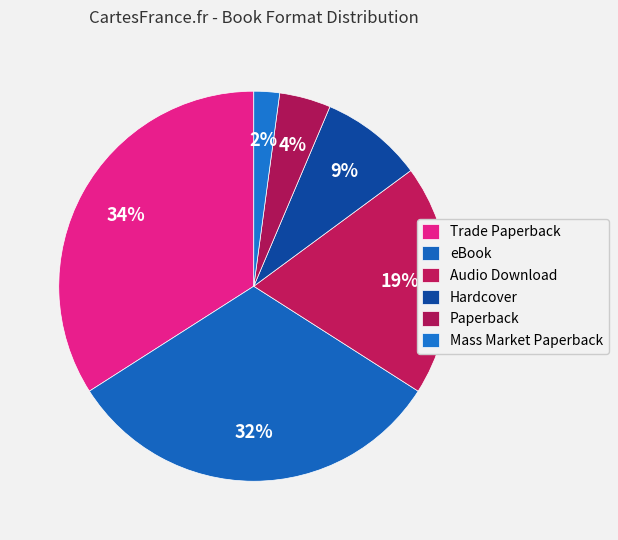

Approximately how many times larger is the value at Mass Market Paperback compared to eBook?

0.1